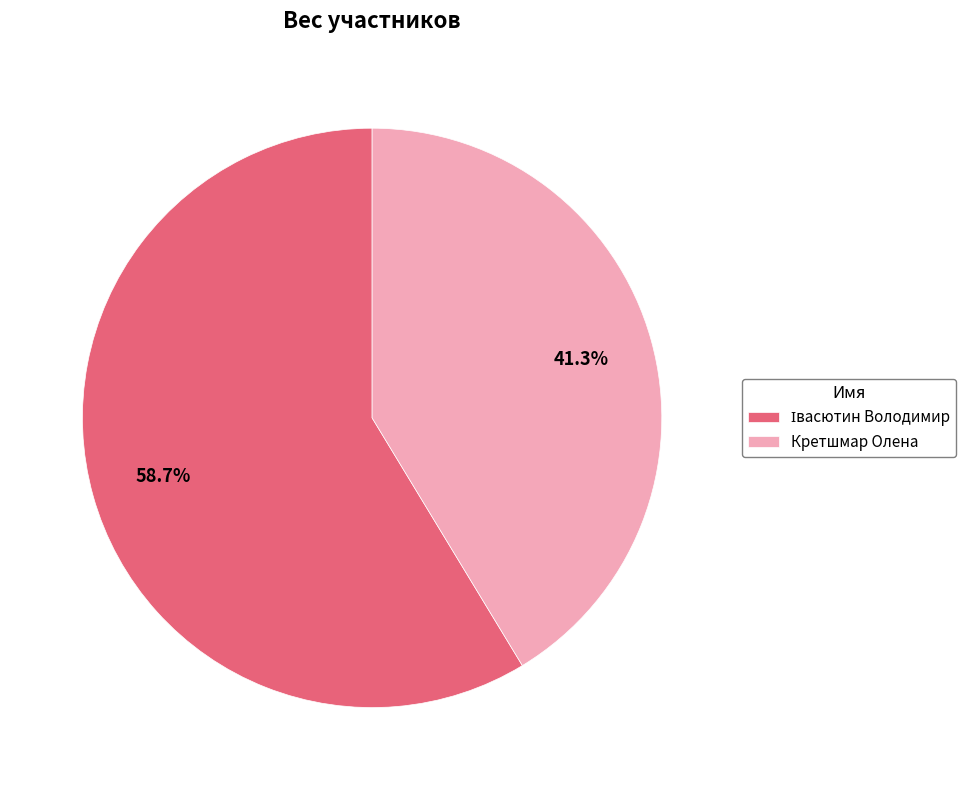

Does any single category account for the majority?

Yes